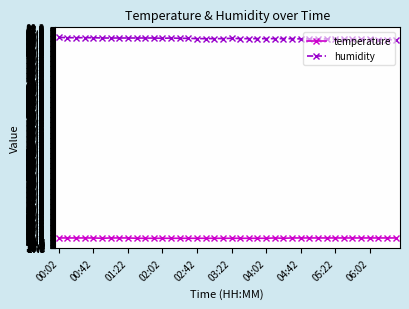

List the series in order of their peak value, highest first.

humidity, temperature